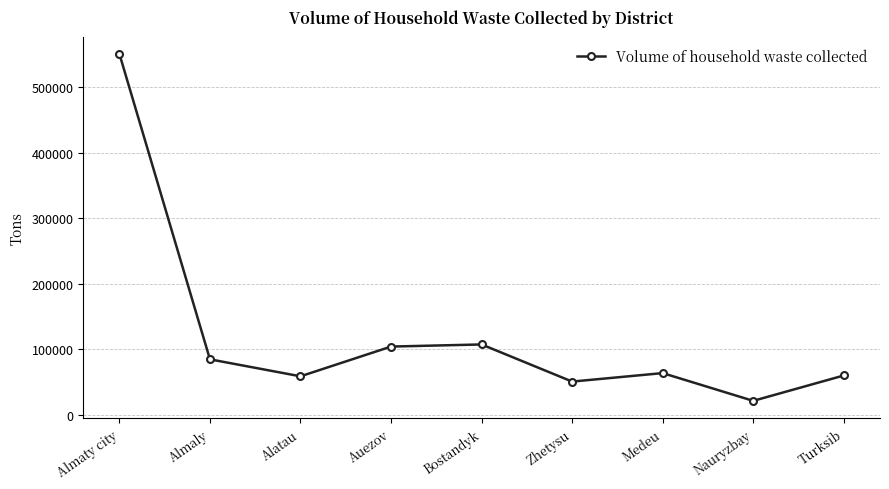

What is the difference between the values at Zhetysu and Nauryzbay?

29391